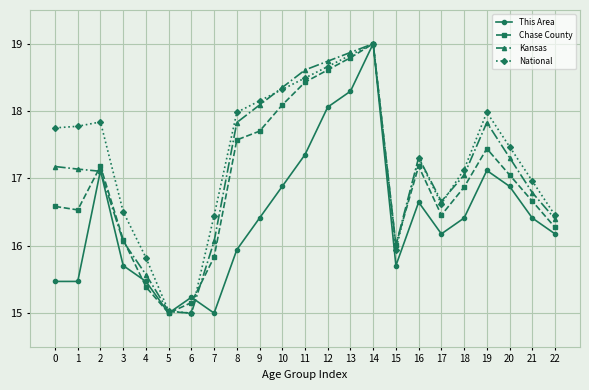

List the series in order of their overall mean, highest first.

National, Kansas, Chase County, This Area